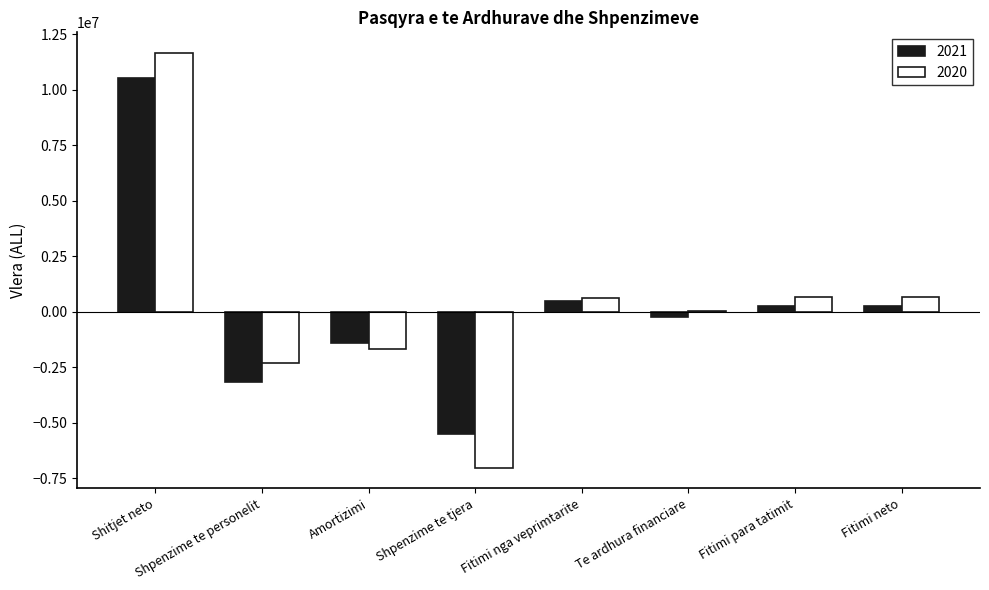

Is the value of 2021 at Fitimi nga veprimtarite greater than the value of 2020 at Amortizimi?

Yes